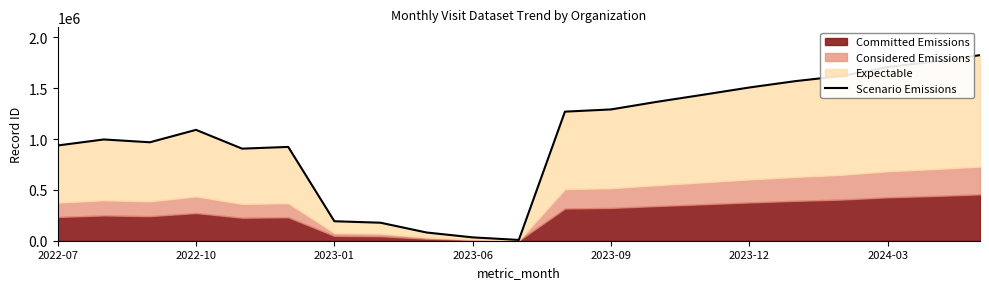

Where is the first local maximum?

2022-10